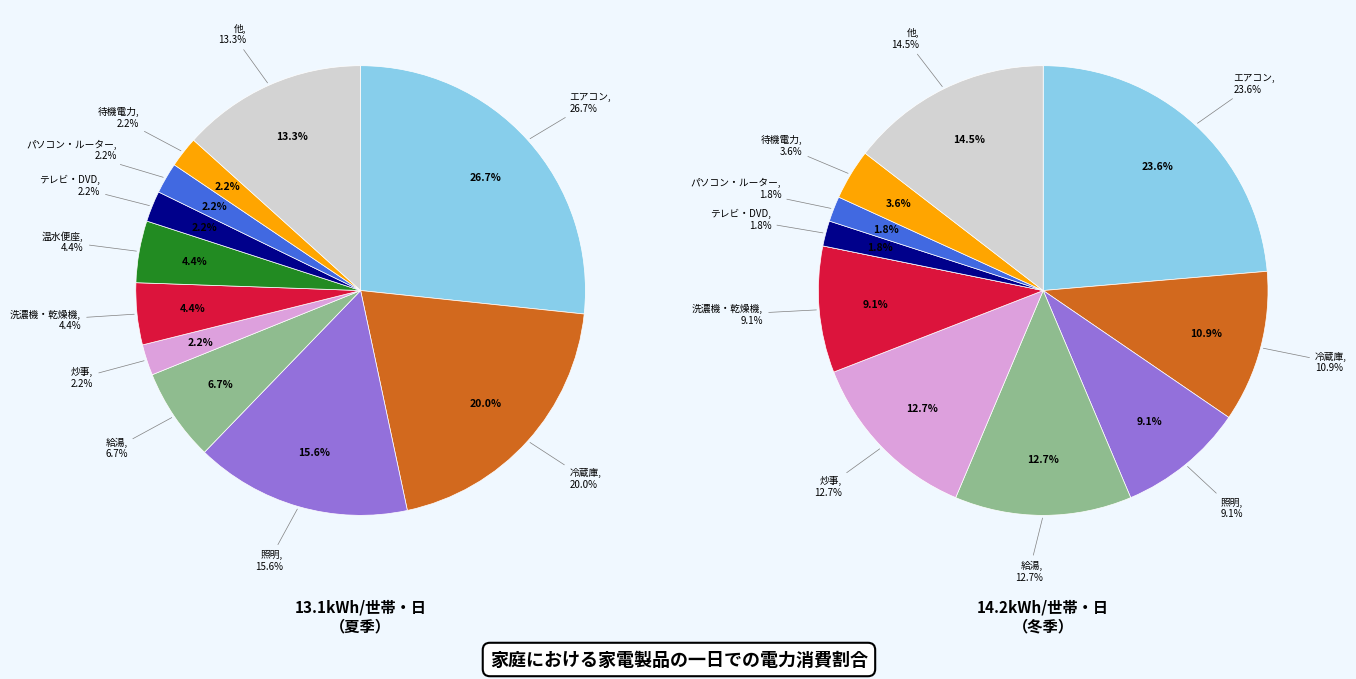

How many segments does this pie chart have?

11